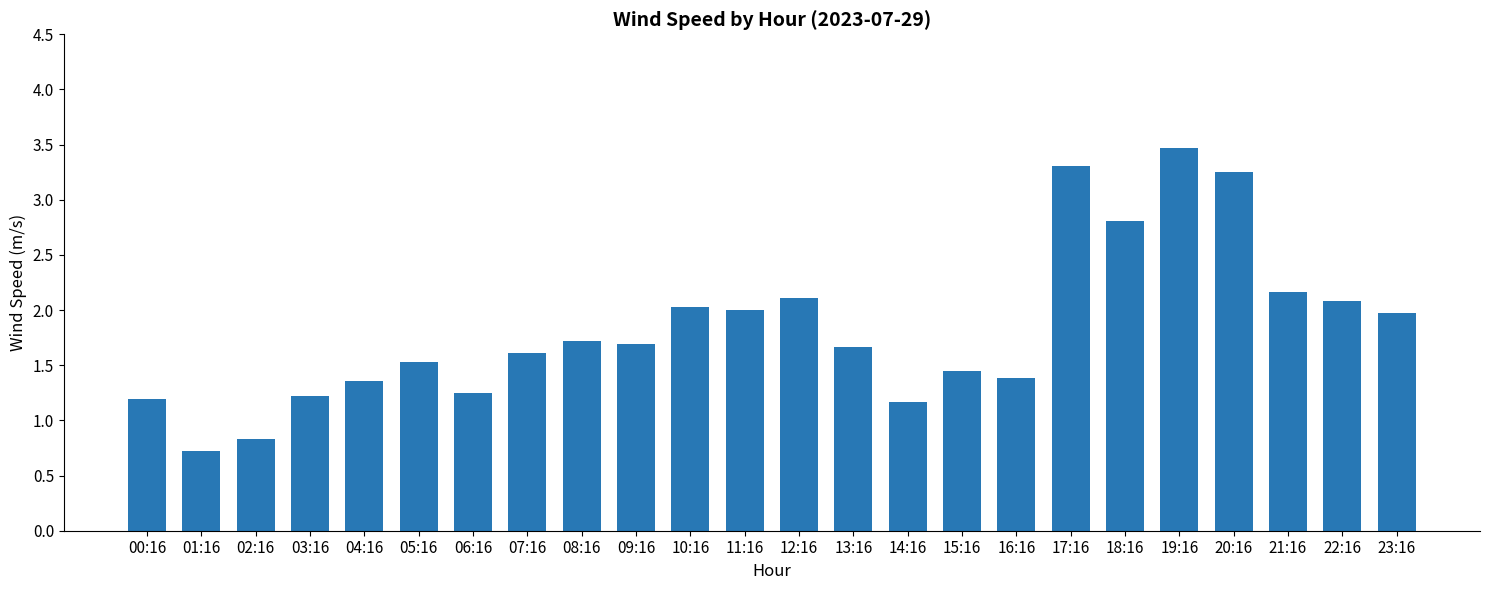

What is the label of the 3rd bar from the right?

21:16